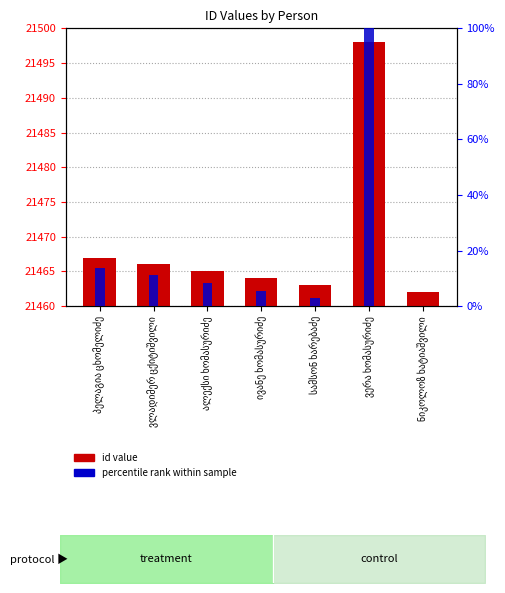

List the labels in order of percentile rank within sample value, smallest first.

ნიკოლოზ ხატიაშვილი, სამსონ ხარებაძე, ივანე ხომასურიძე, ალექსი ხომასურიძე, ვლადიმერ ცქიტიშვილი, პელაგია ცხომელიძე, ვერა ხომასურიძე